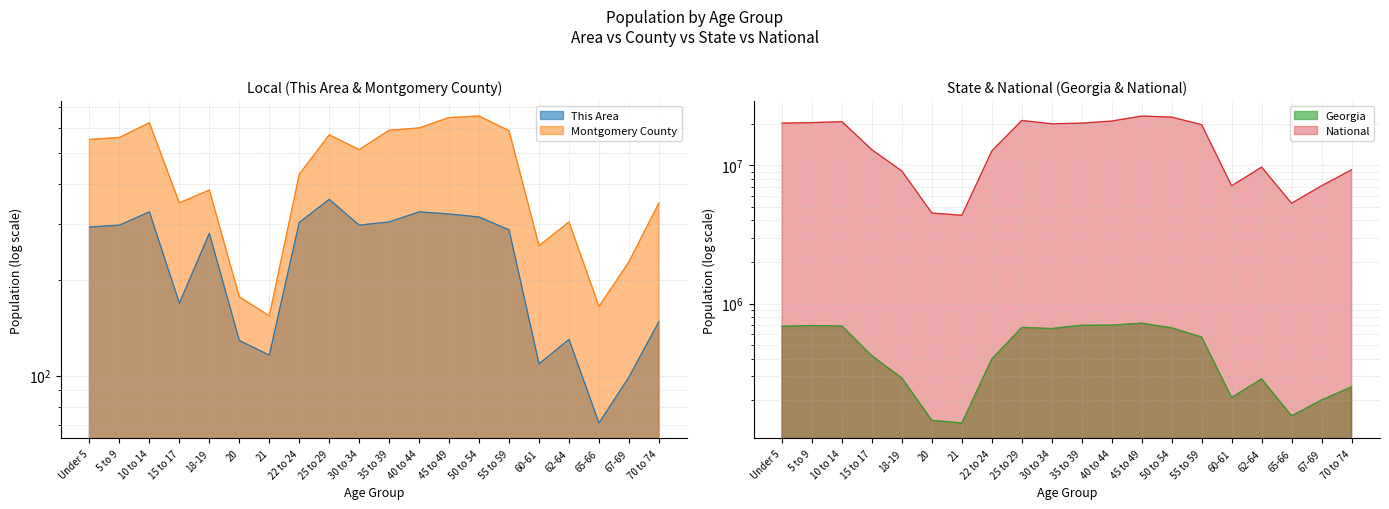

Where is the first local maximum for National?

10 to 14